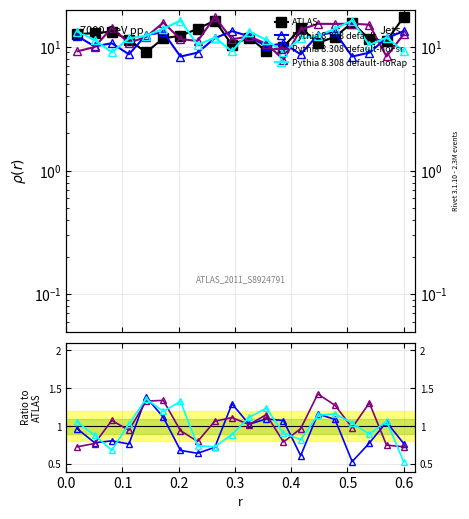

How many lines are shown in the chart?

4